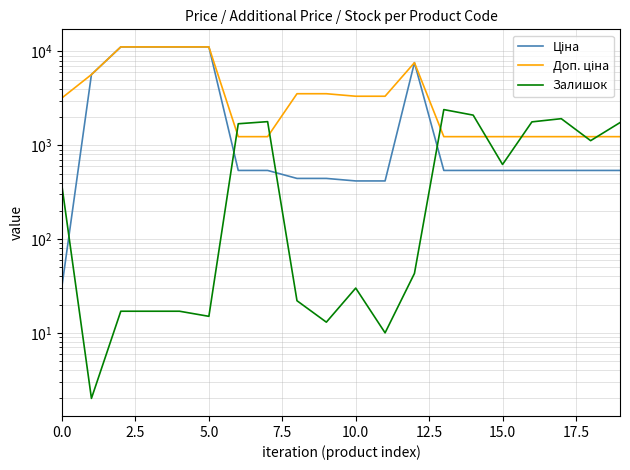

Is it true that Залишок equals 6.3 at 20.0?

False